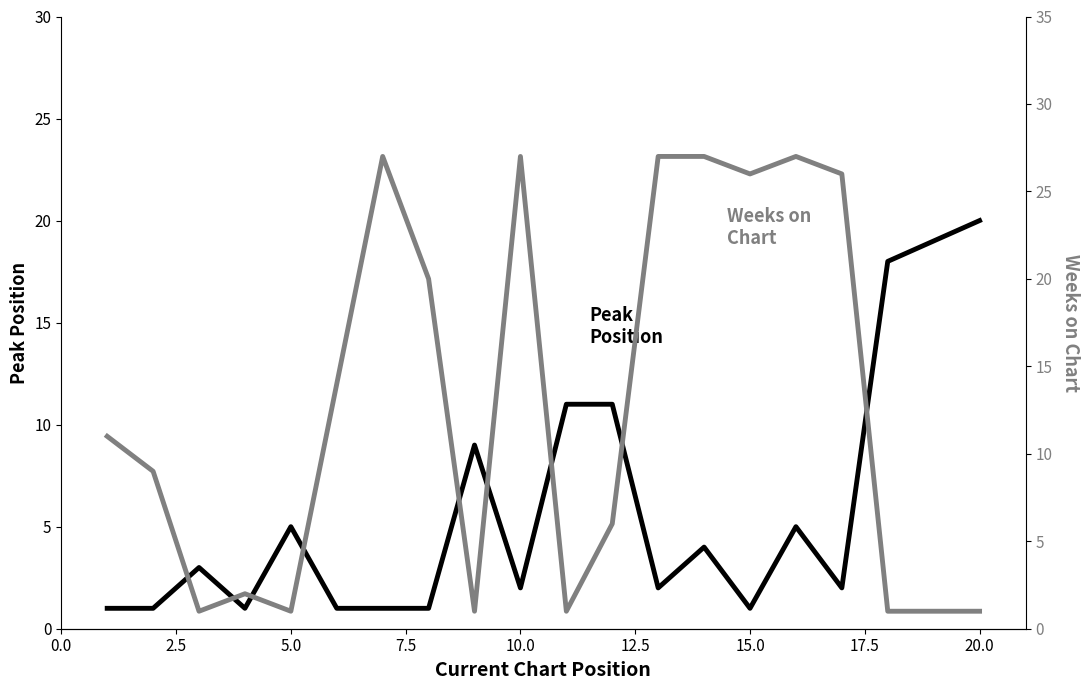

What are all the series names shown in the legend?

Peak Position, Weeks on Chart